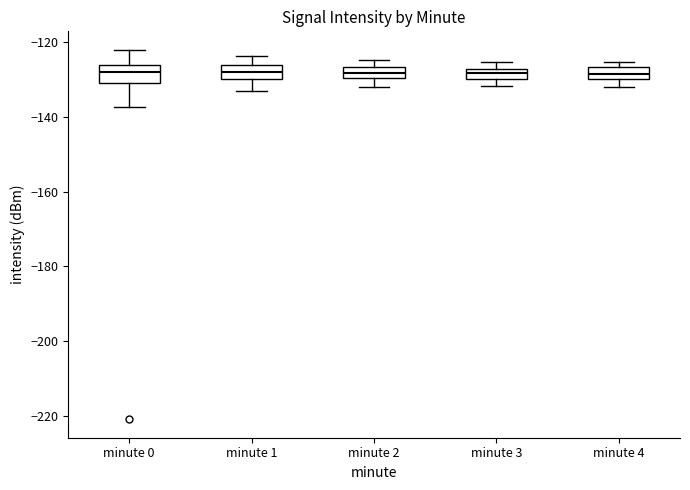

Where does the median line of the box for minute 0 sit on the y-axis? The values are not printed on the chart, so give them approximately, as read against the axis.

-128